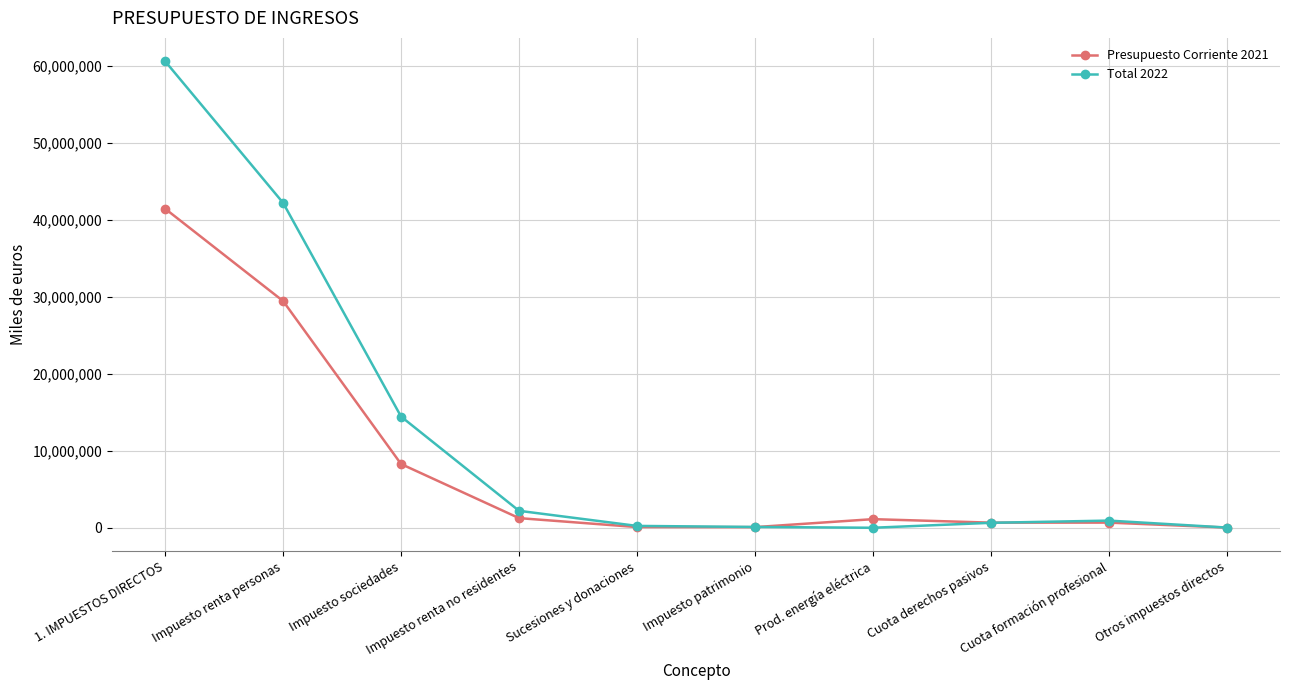

At which label is Total 2022 closest to 30296032?

Impuesto renta personas